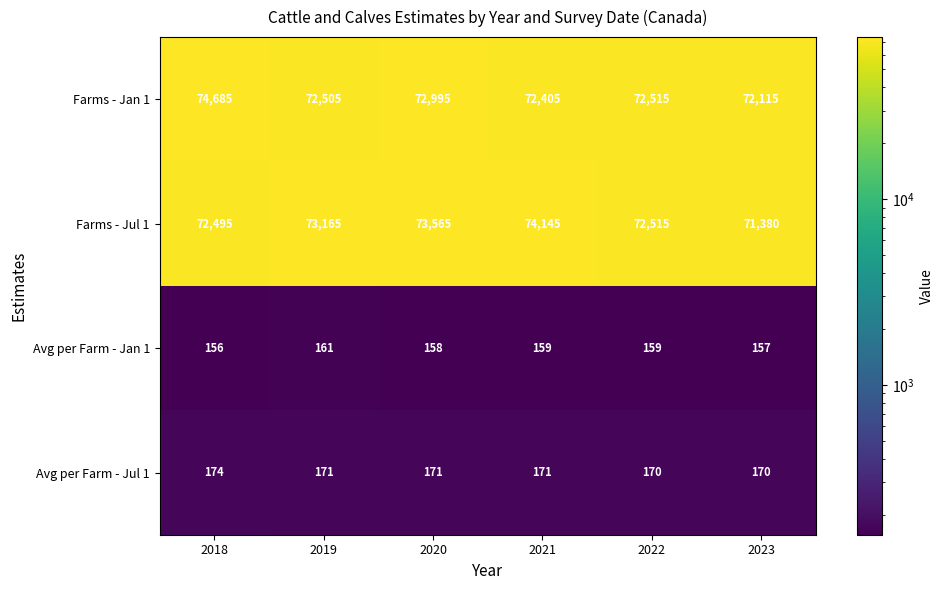

How many distinct data groups are displayed?

4